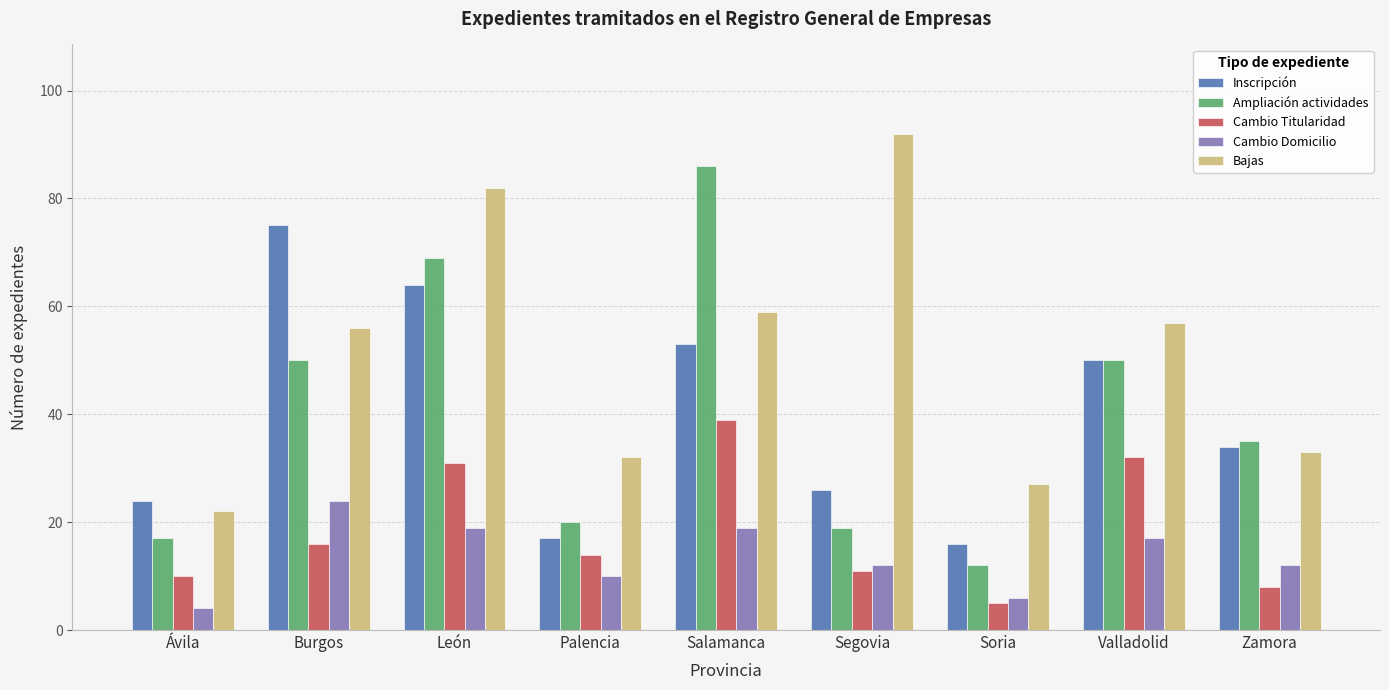

At which category is the sum across all series the highest?

León